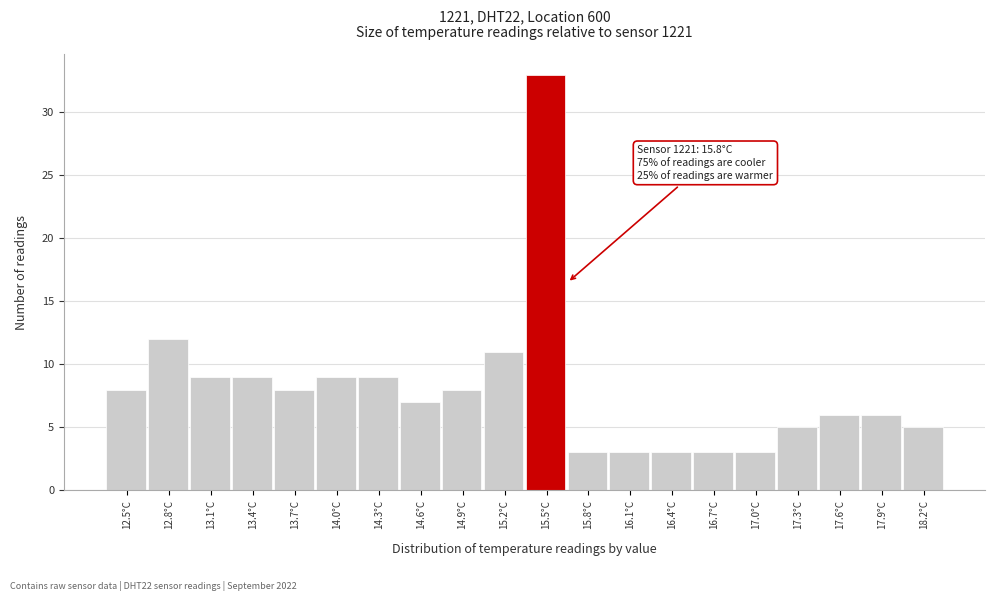

Reading right to left, what are all the values shown in this chart?

18.2°C=5	17.9°C=6	17.6°C=6	17.3°C=5	17.0°C=3	16.7°C=3	16.4°C=3	16.1°C=3	15.8°C=3	15.5°C=33	15.2°C=11	14.9°C=8	14.6°C=7	14.3°C=9	14.0°C=9	13.7°C=8	13.4°C=9	13.1°C=9	12.8°C=12	12.5°C=8